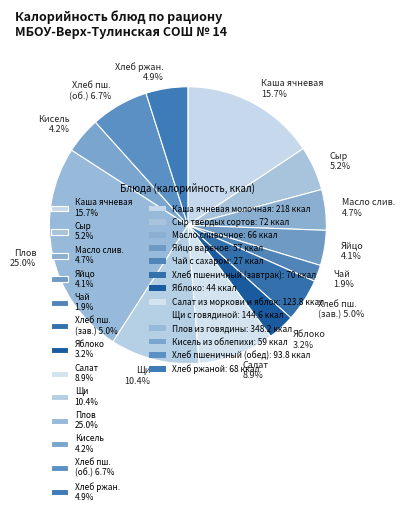

How many segments does this pie chart have?

13